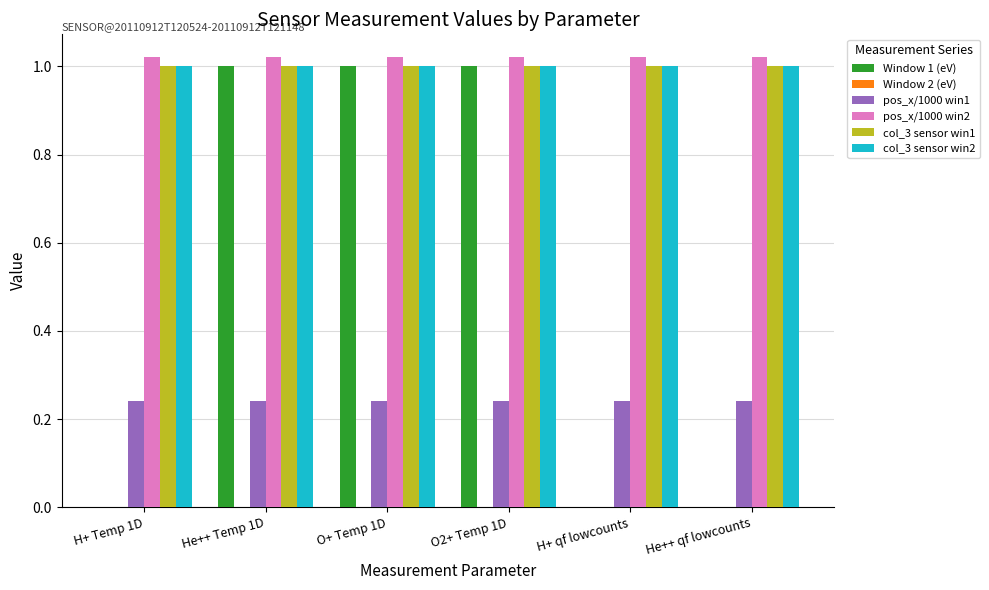

Count the number of categories in the chart.

6